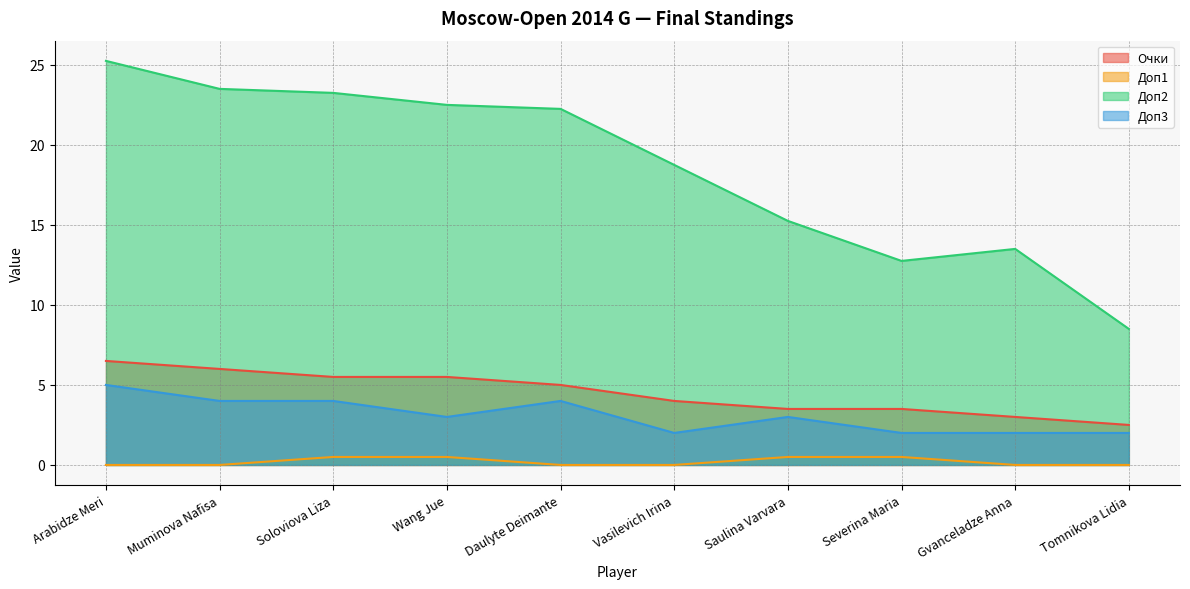

What is the maximum value shown in the chart?

25.2